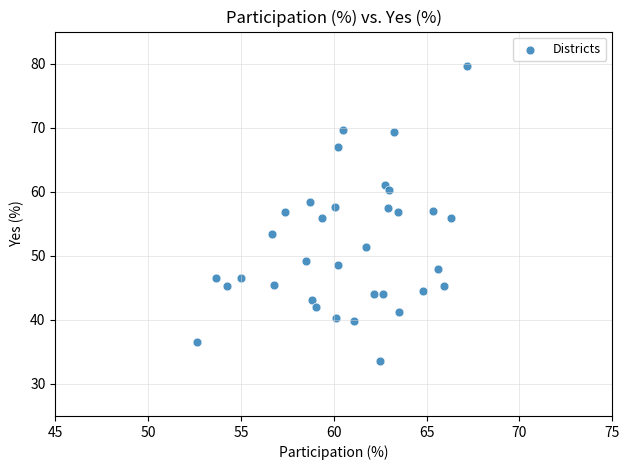

What is the range of X values (max minus min)?

14.6